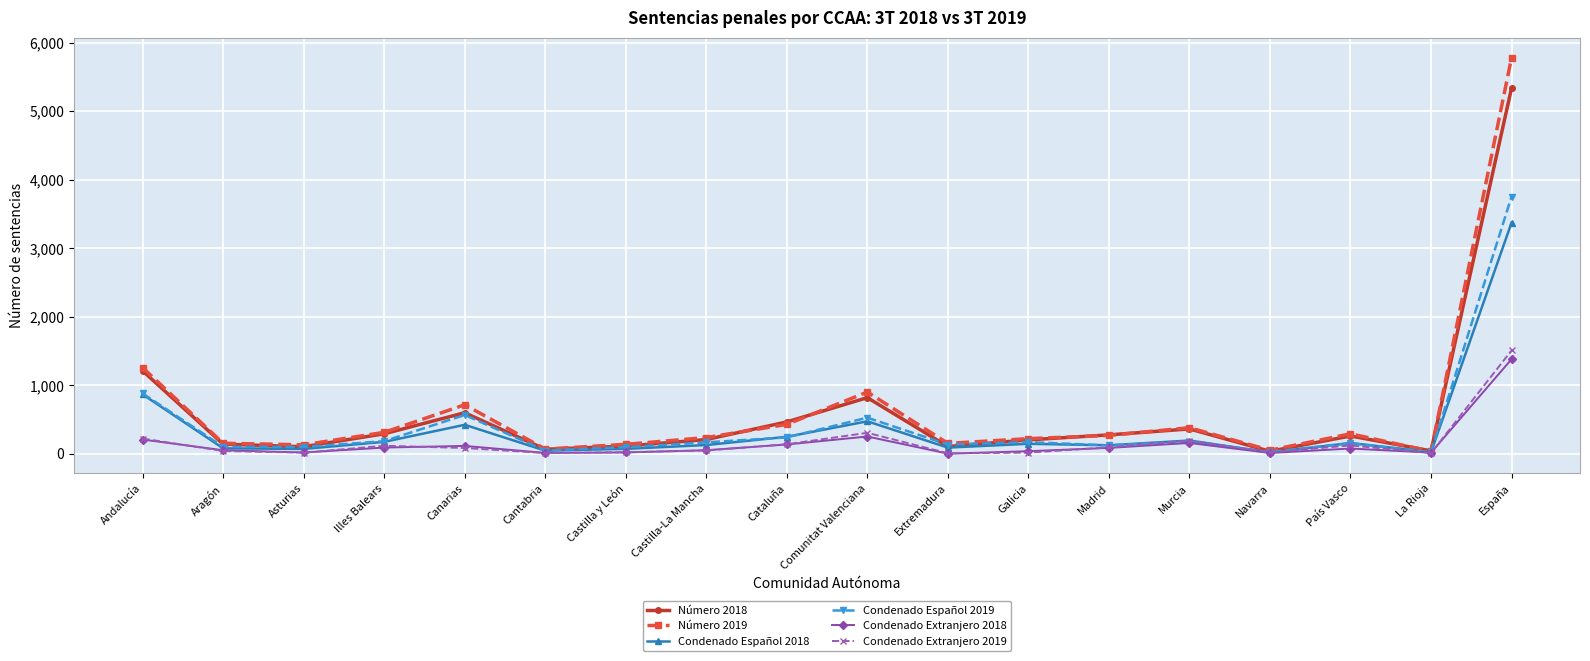

What is the value of the Condenado Español 2019 point at the 5th from the left?

568